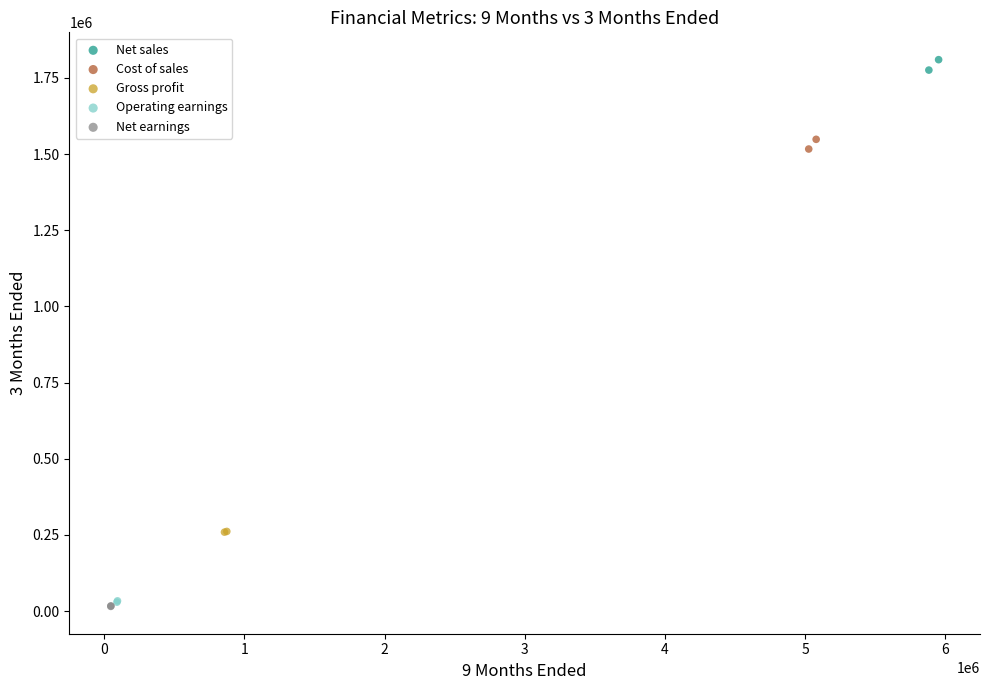

What are all the series names shown in the legend?

Net sales, Cost of sales, Gross profit, Operating earnings, Net earnings